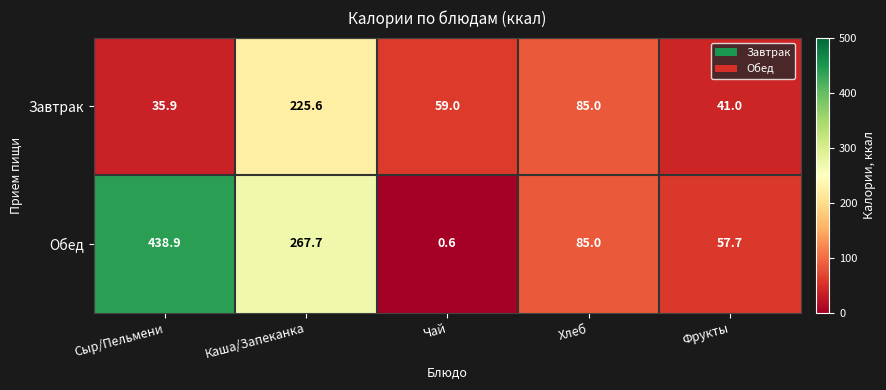

What is the spread (max minus min) of values at Сыр/Пельмени?

403.0